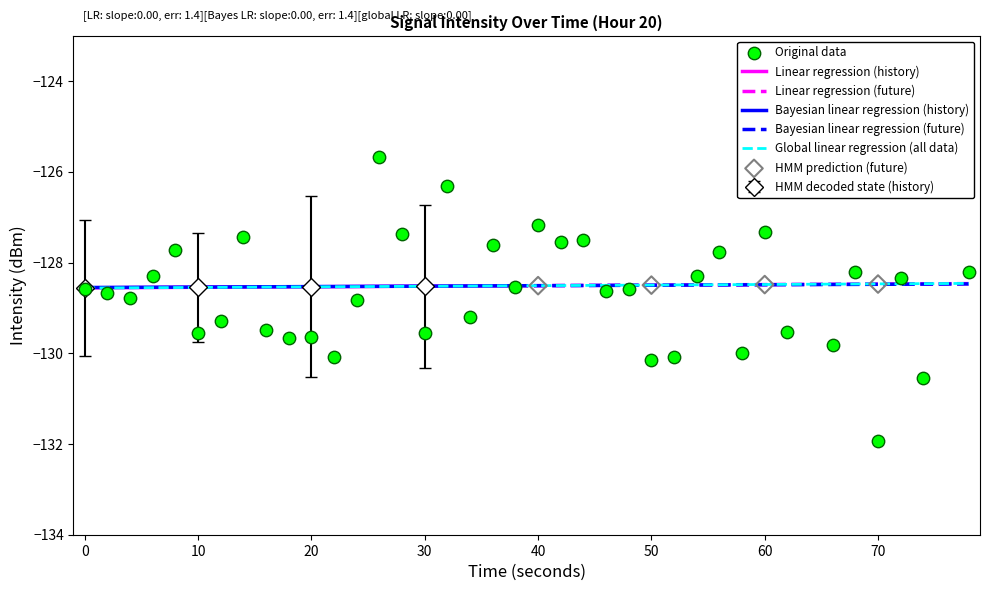

What is the lowest value of the Linear regression (history) series?

-128.6